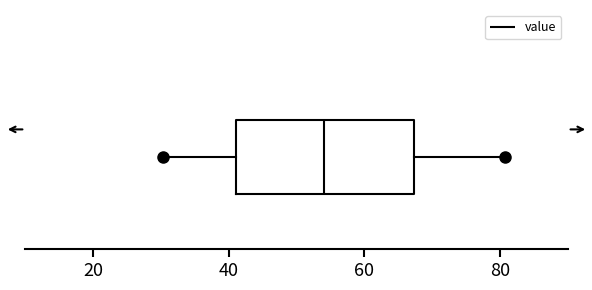

Where does the median line of the box sit on the x-axis? The values are not printed on the chart, so give them approximately, as read against the axis.

54